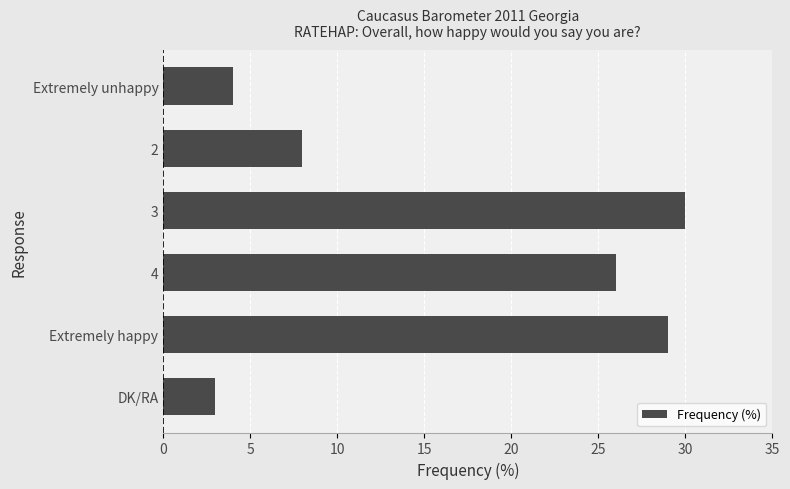

What is the change in value from Extremely happy to DK/RA?

-26